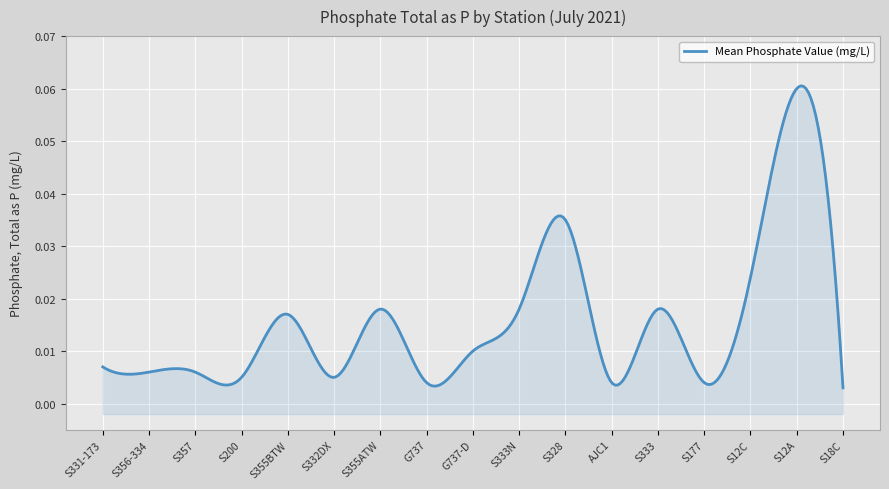

At which label is the value closest to 0?

S18C